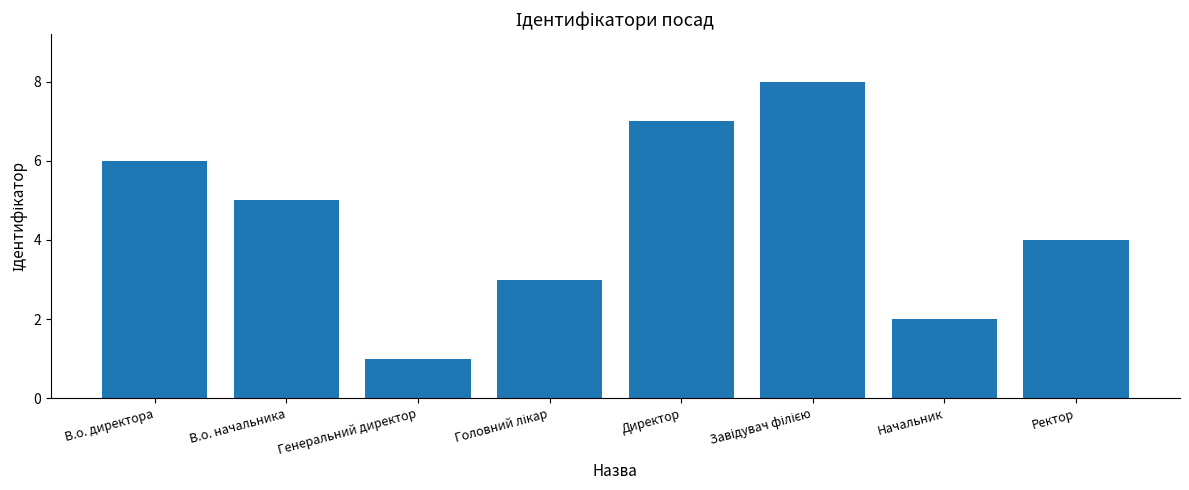

What is the minimum value shown in the chart?

1